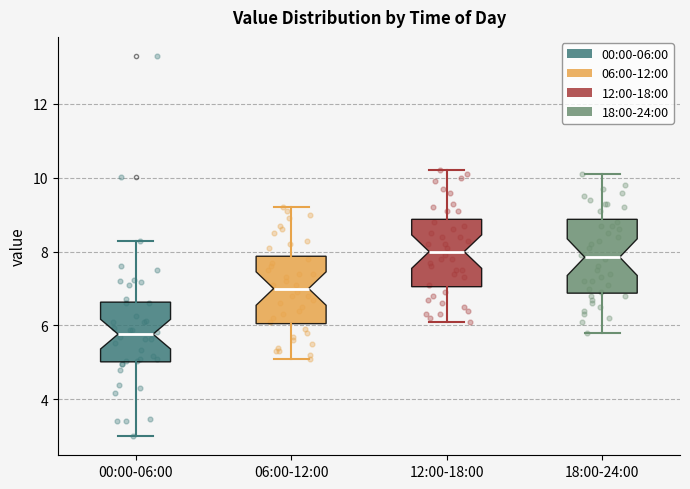

Where is the lower edge of the box for 12:00-18:00 on the y-axis? The values are not printed on the chart, so give them approximately, as read against the axis.

7.0